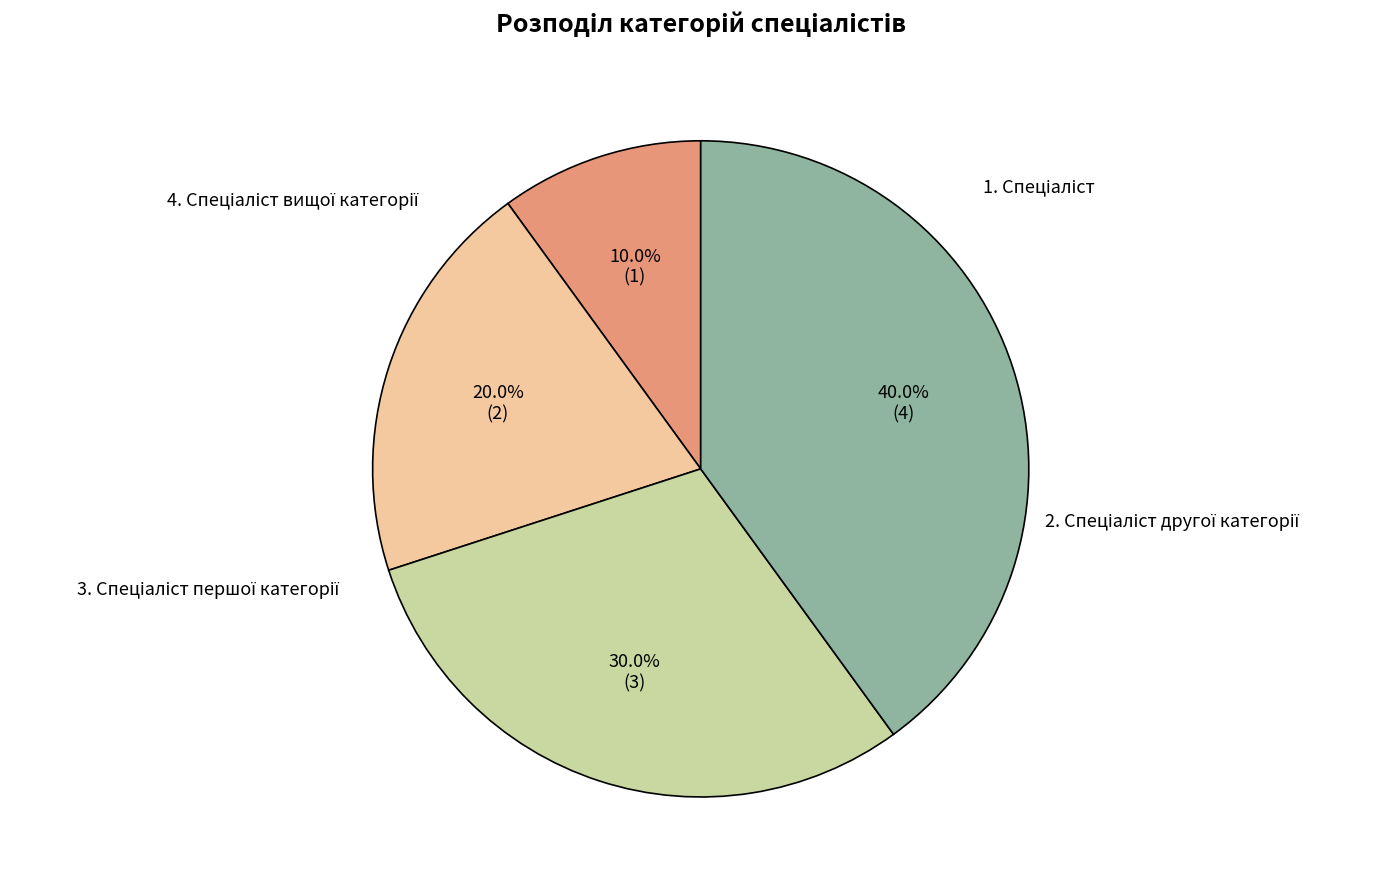

Does any single category account for the majority?

No